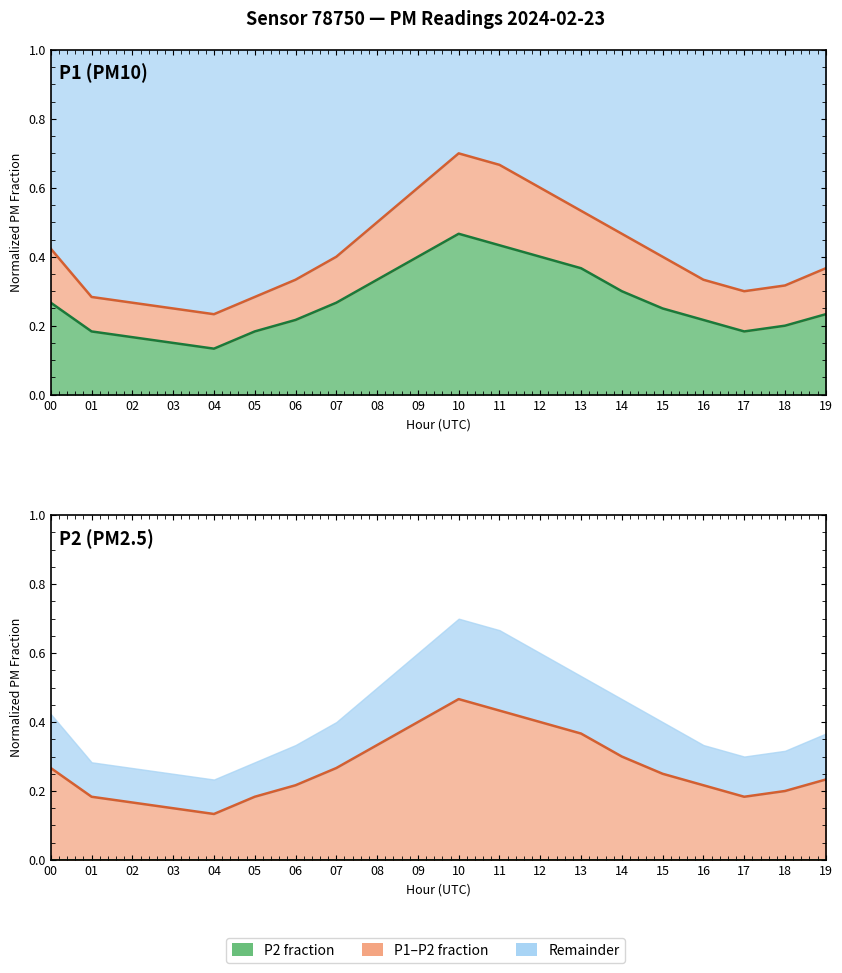

At 19, list the series in order from largest to smallest.

P1 line, P2 line